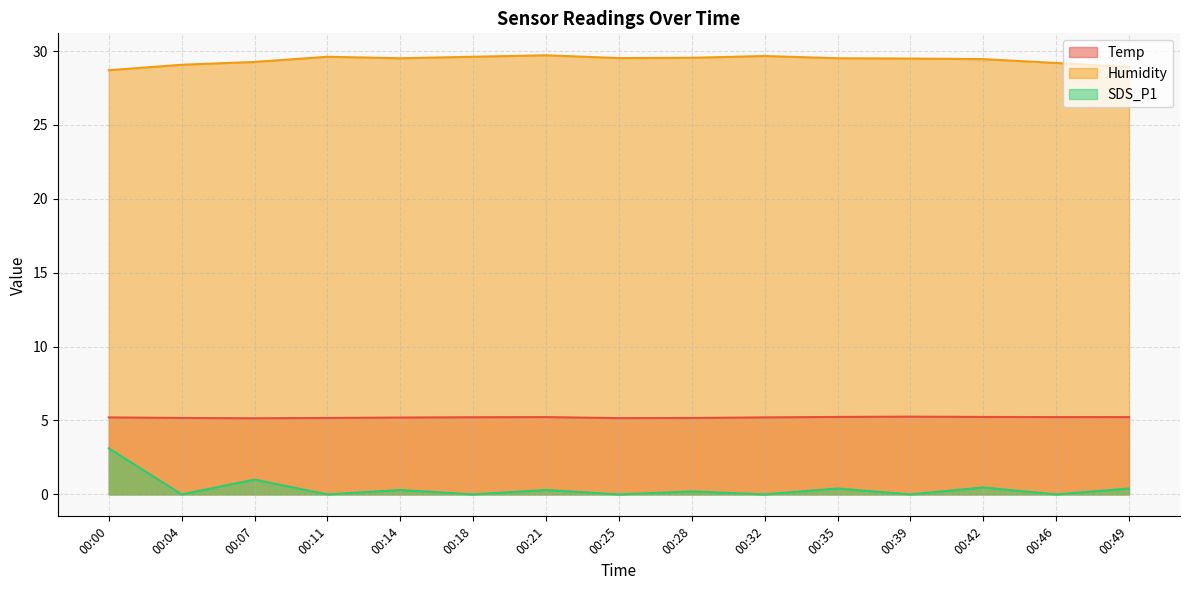

Is it true that SDS_P1 equals 1.0 at 00:25?

False